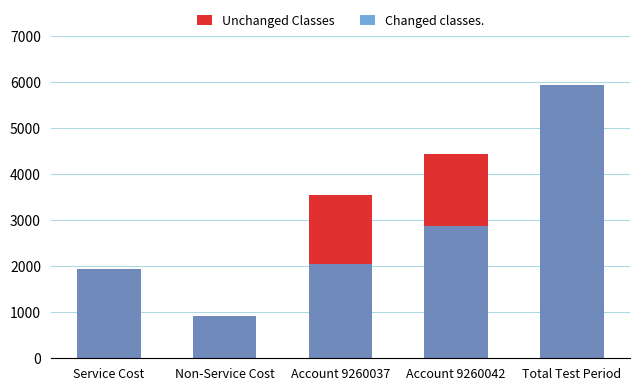

Read the Changed classes. value at Non-Service Cost, to the nearest 50.

900